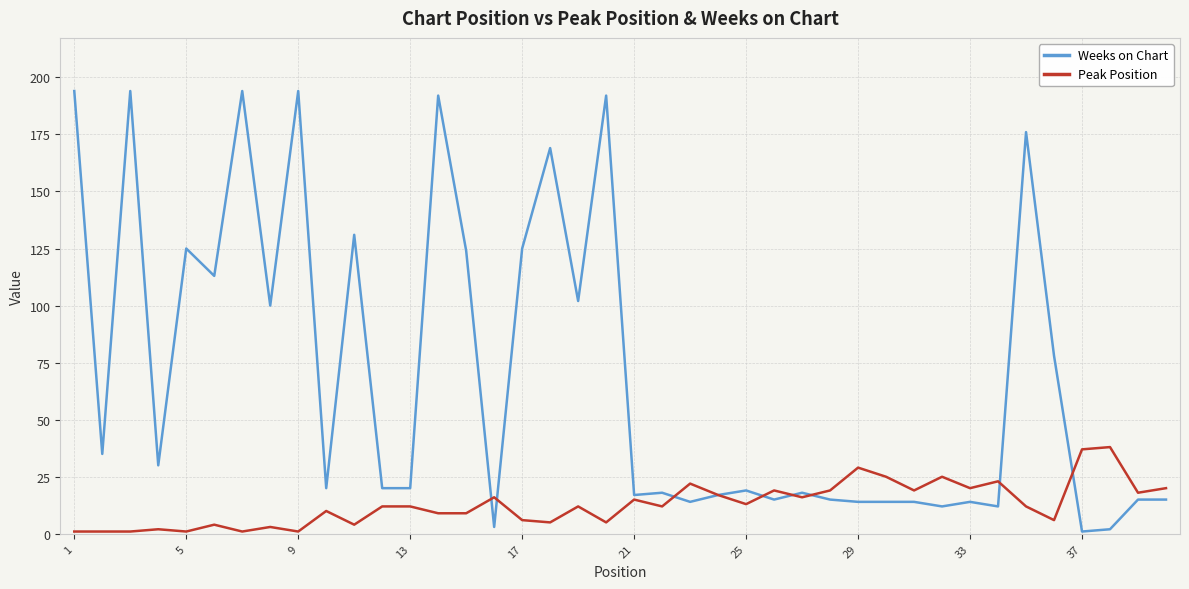

What is the average value of the Peak Position series?

13